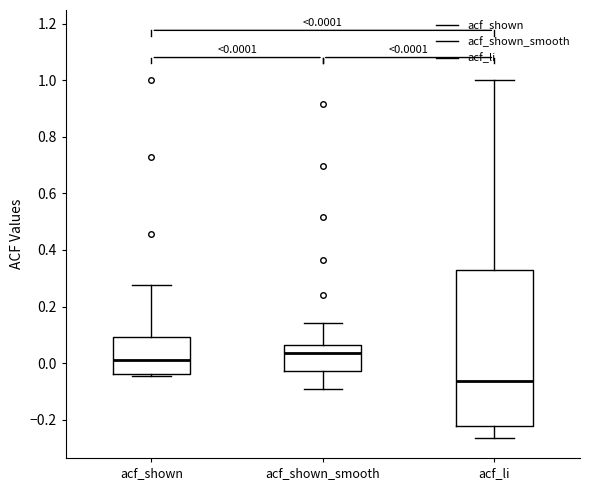

Which box is the tallest, from its lower edge to its upper edge?

acf_li